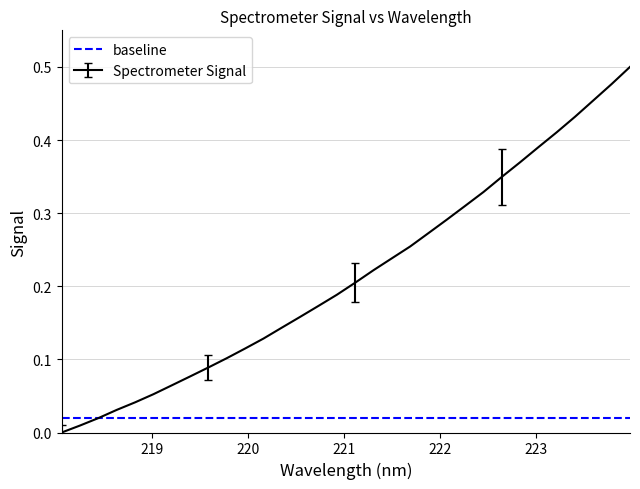

What position from the right is 221.8812?

12